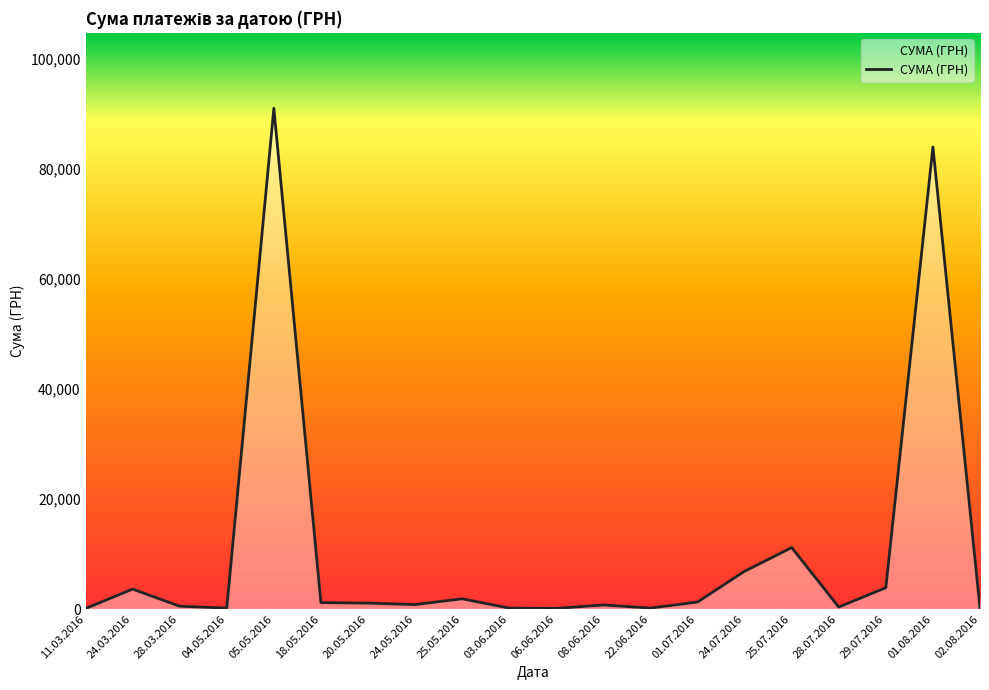

What is the smallest value displayed?

90.0